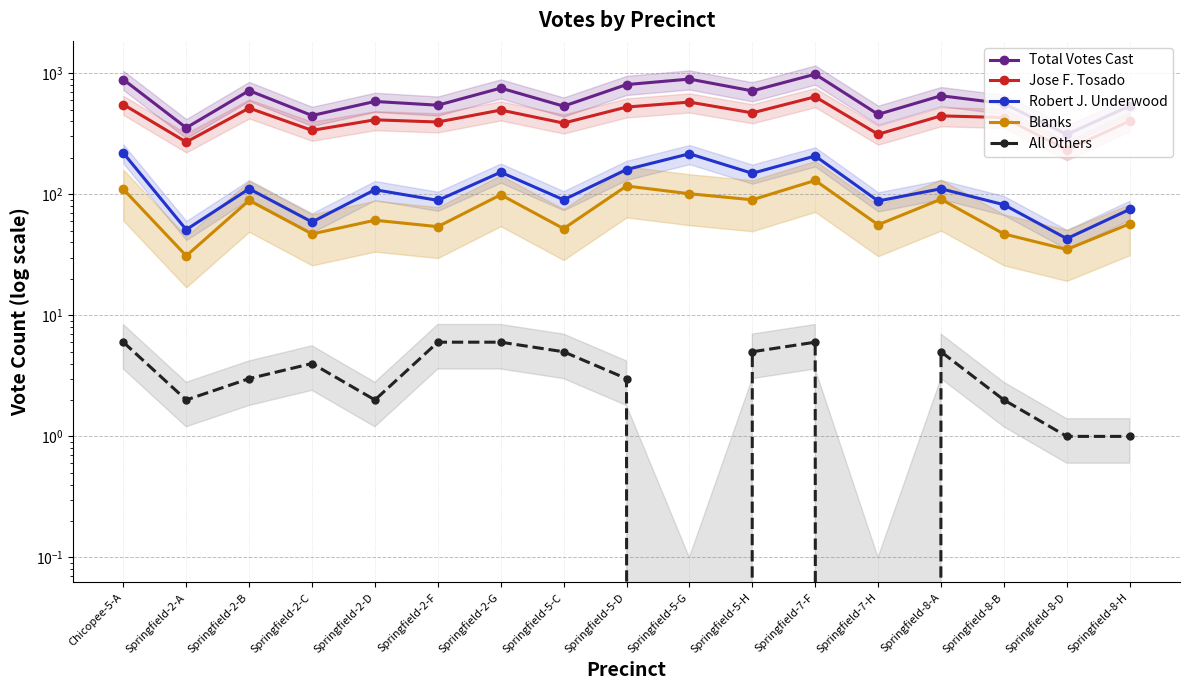

Which category has the highest value in the Blanks series?

Springfield-7-F